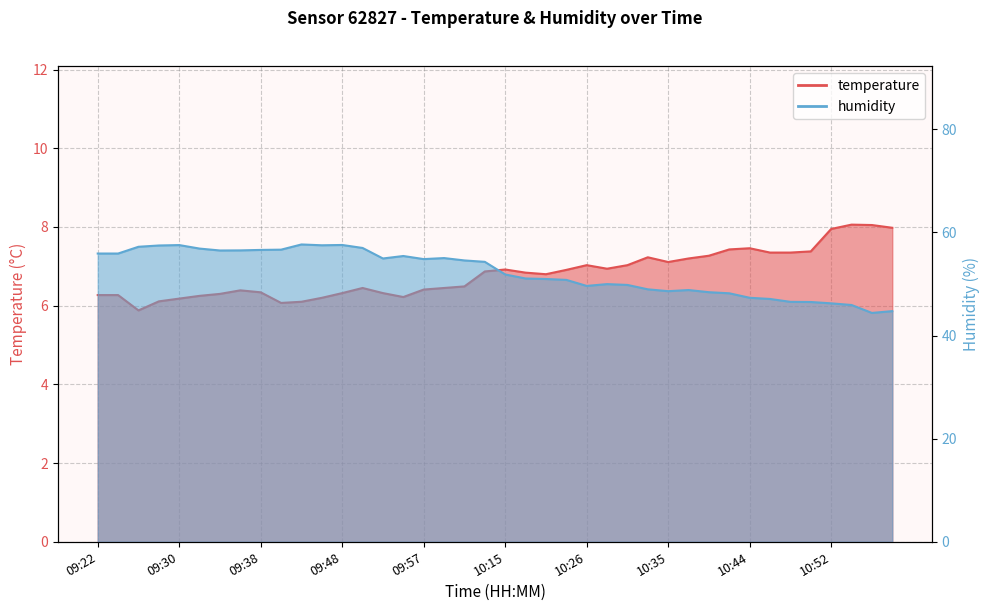

Which category has the lowest value across all series?

09:26